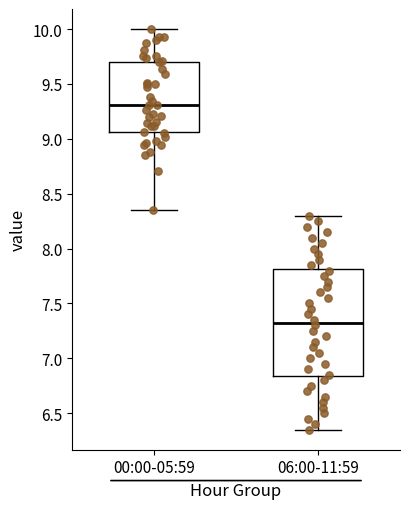

Reading left to right, transcribe this box plot: for each box, give where its median line is, the range the box spans, and where its two whiskers end, as read against the y-axis. The values are not printed on the chart, so give them approximately, as read against the axis.

00:00-05:59: median 9.30, box 9.05 to 9.70, whiskers 8.35 to 10.00
06:00-11:59: median 7.35, box 6.85 to 7.80, whiskers 6.35 to 8.30